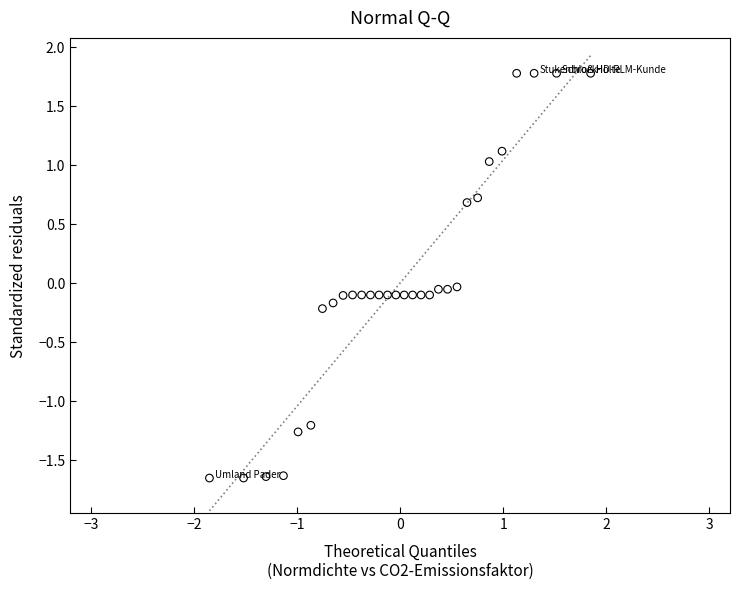

What is the range of X values (max minus min)?

3.7